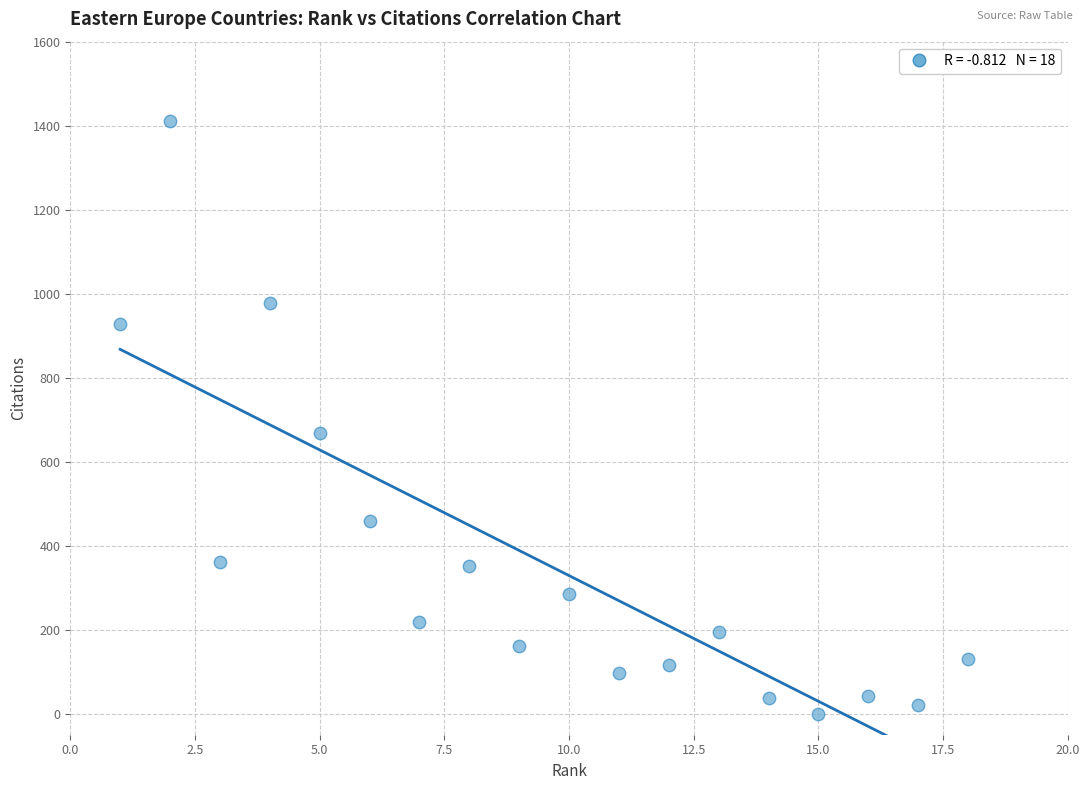

What is the range of X values (max minus min)?

17